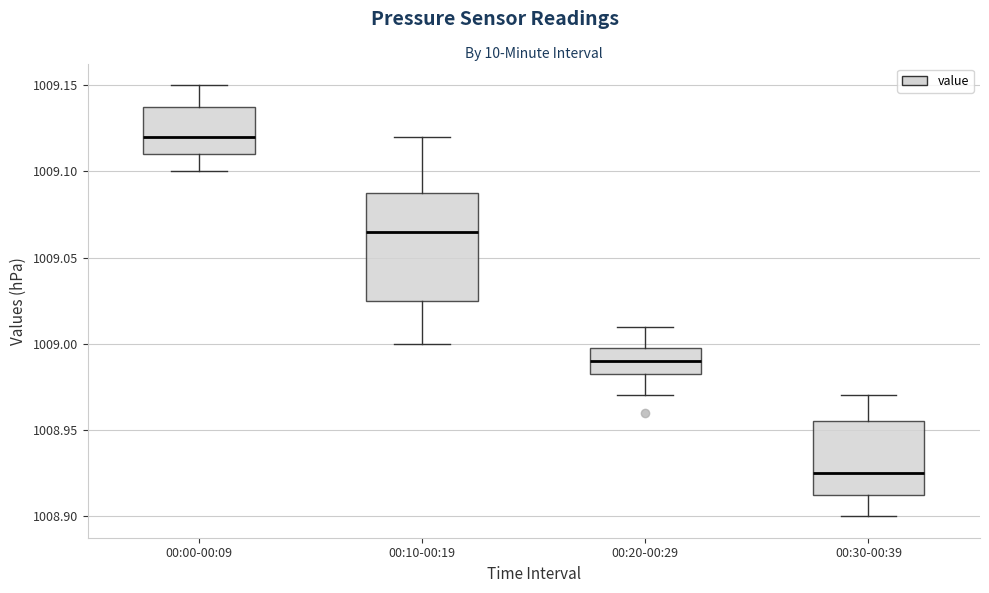

Which box's median line is the highest?

00:00-00:09